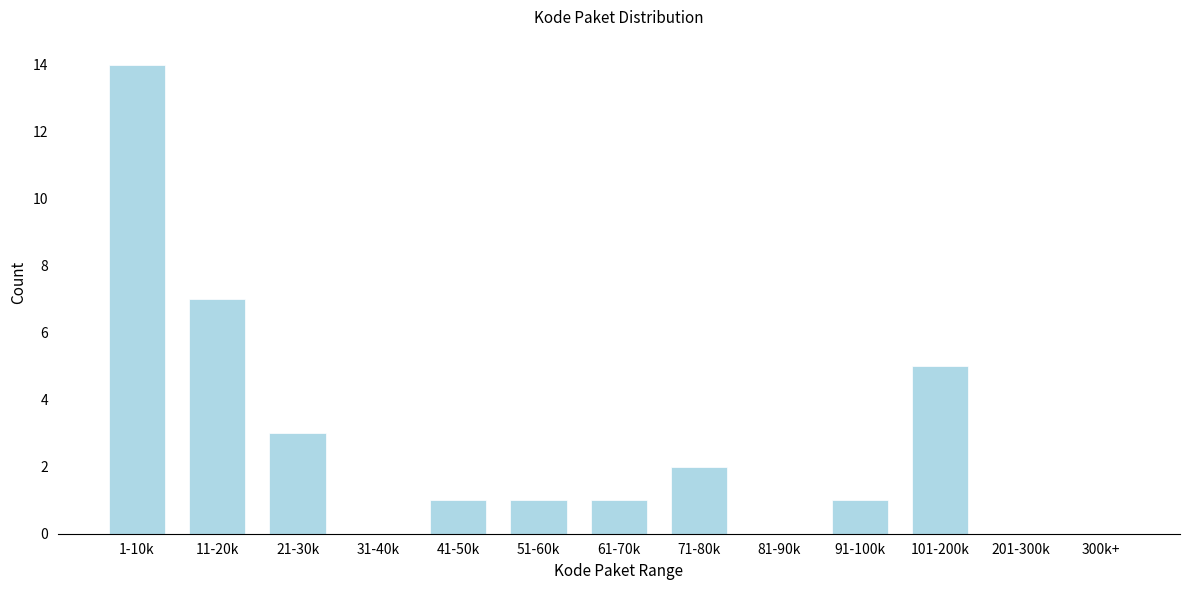

Reading left to right, transcribe all the data shown in this chart.

1-10k=14	11-20k=7	21-30k=3	31-40k=0	41-50k=1	51-60k=1	61-70k=1	71-80k=2	81-90k=0	91-100k=1	101-200k=5	201-300k=0	300k+=0